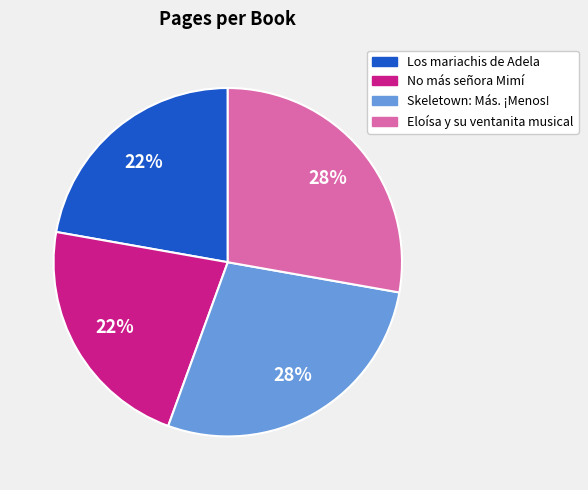

Does Skeletown: Más. ¡Menos! account for over 50% of the chart?

No